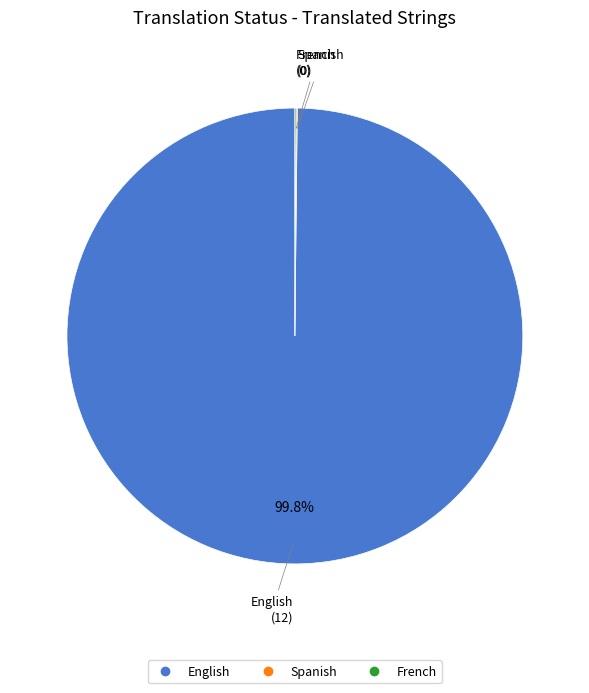

What is the largest slice in the pie chart?

English